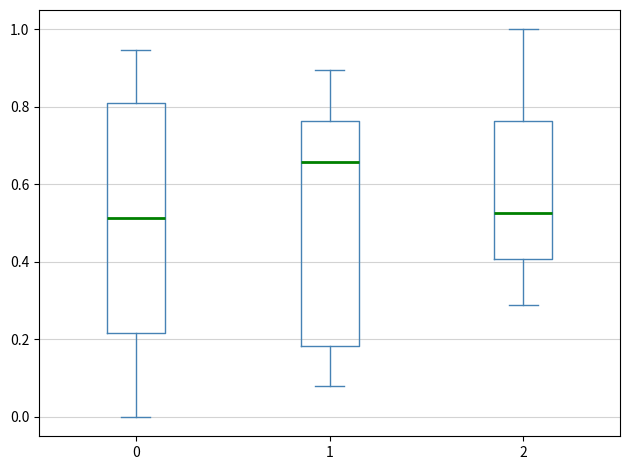

Which box has the highest median line?

1